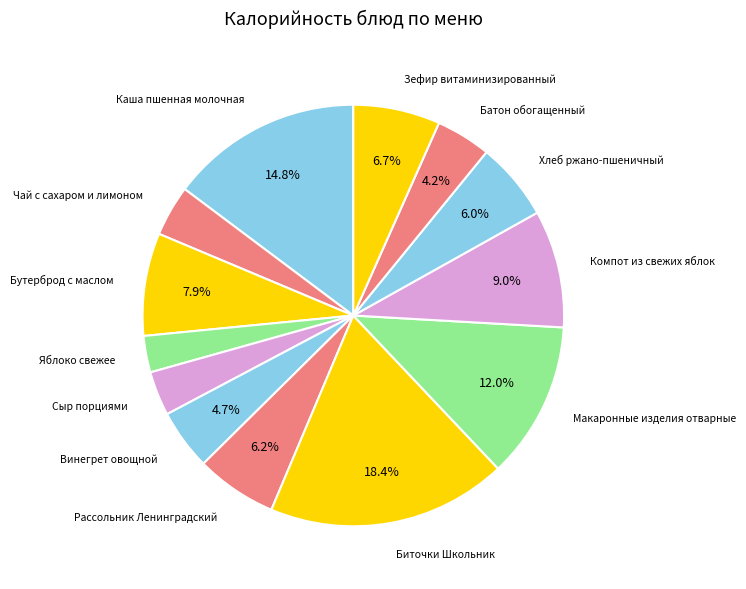

How many slices are in this pie chart?

13